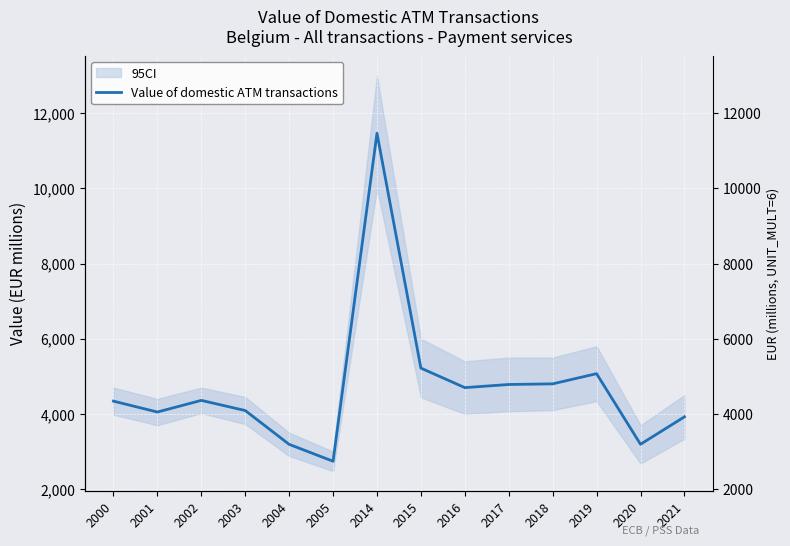

Approximately how many times larger is the value at 2005 compared to 2020?

0.9